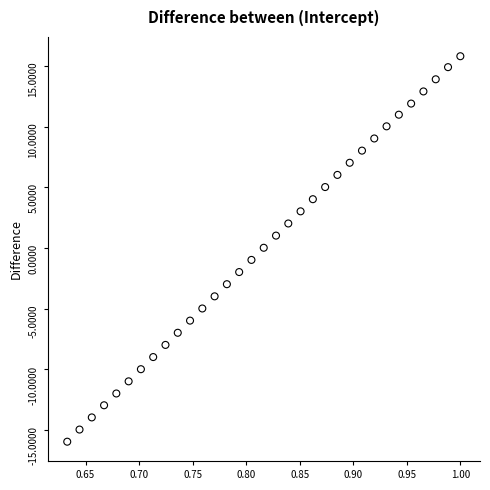

What is the range of Y values (max minus min)?

31.7